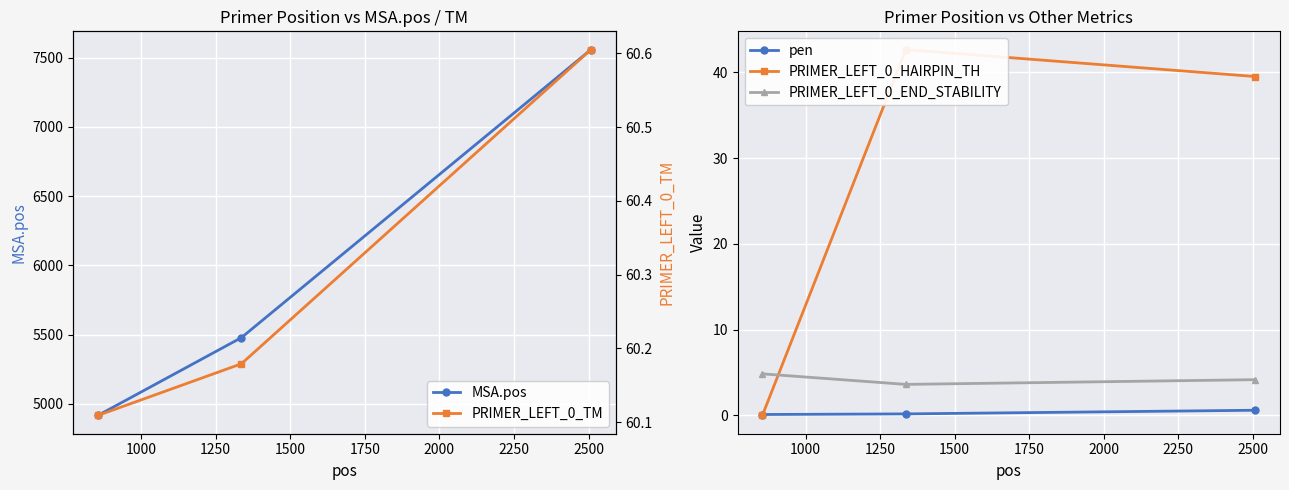

What is the value of the MSA.pos point at the 1st from the left?

4916